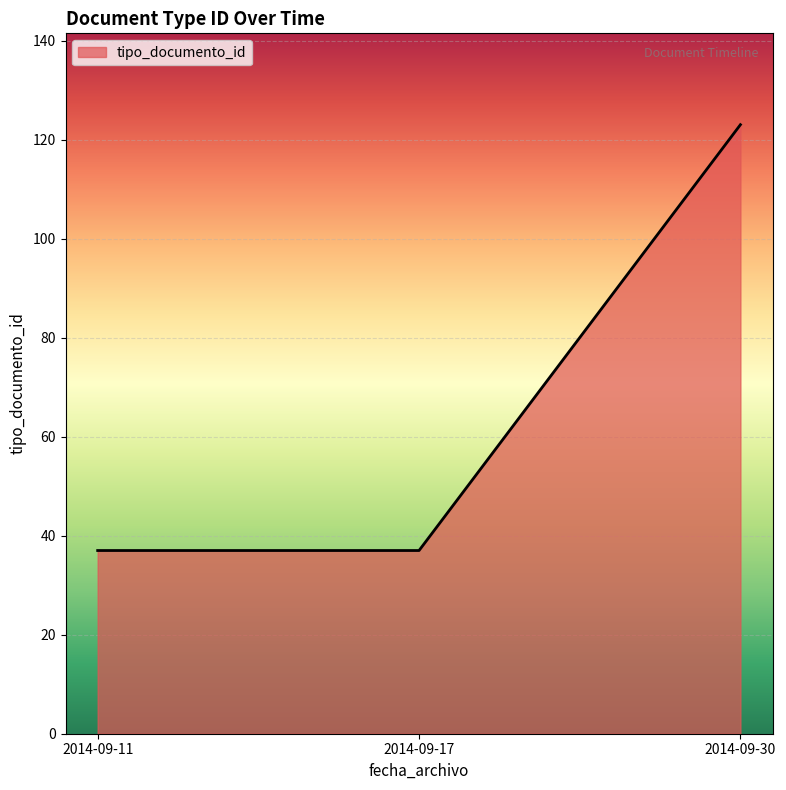

Reading left to right, transcribe all the data shown in this chart.

37	37	123